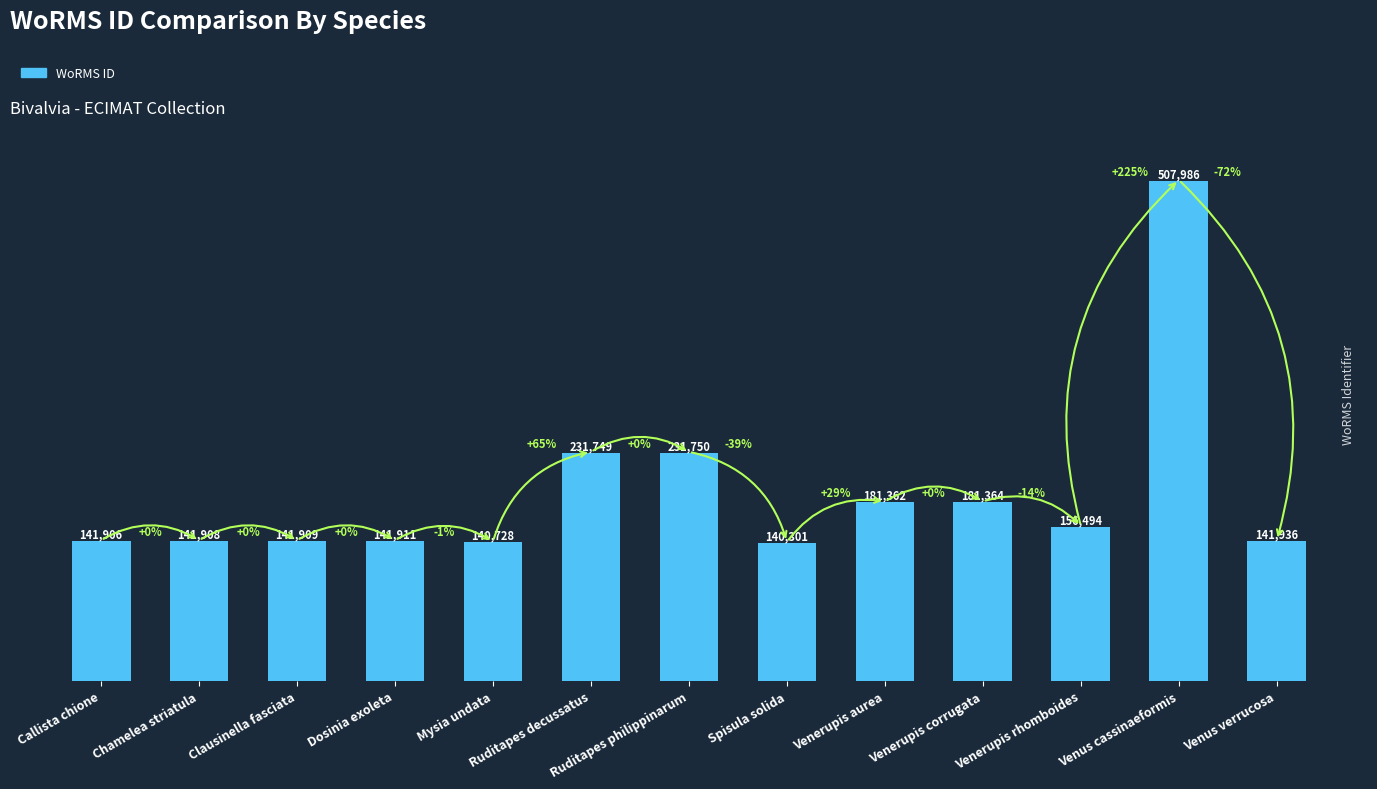

At which category does the chart reach its minimum across all series?

Spisula solida